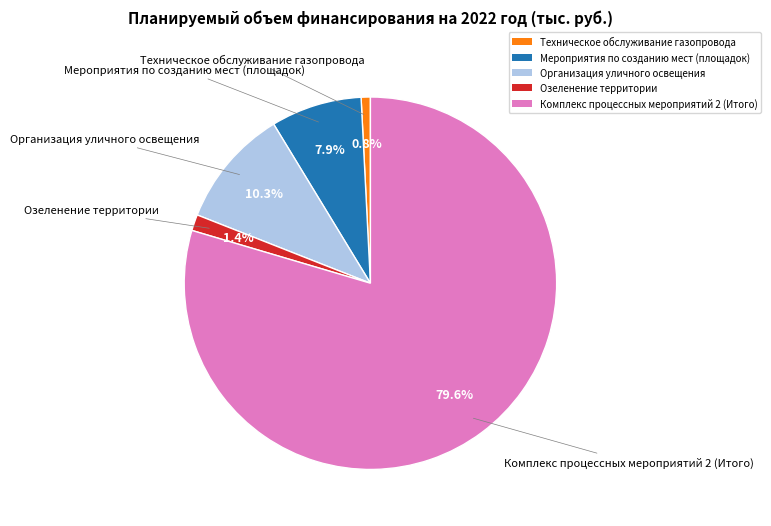

Which category has the smallest portion of the pie?

Техническое обслуживание газопровода